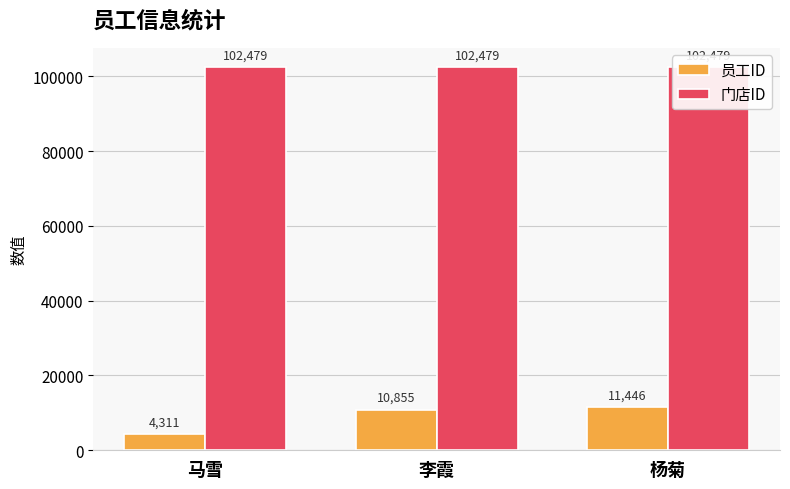

Reading left to right, transcribe all the data shown in this chart.

员工ID: 马雪=4311	李霞=10855	杨菊=11446
门店ID: 马雪=102479	李霞=102479	杨菊=102479